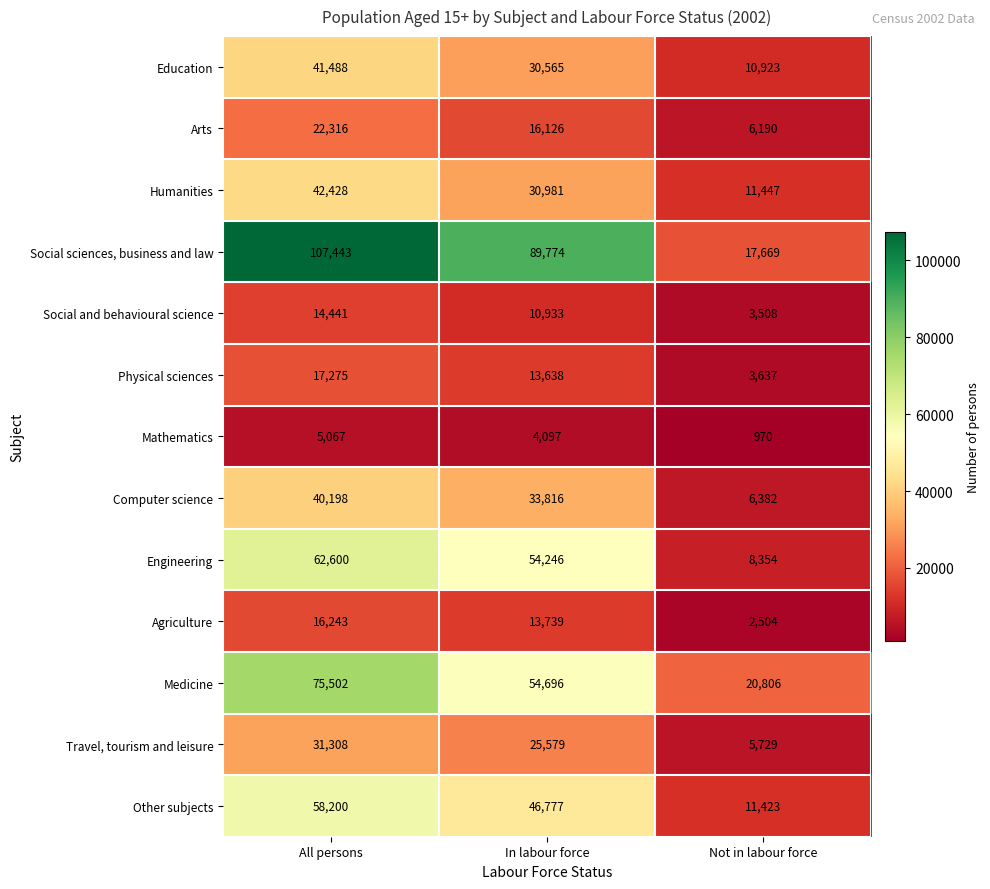

How many categories are shown in the chart?

3